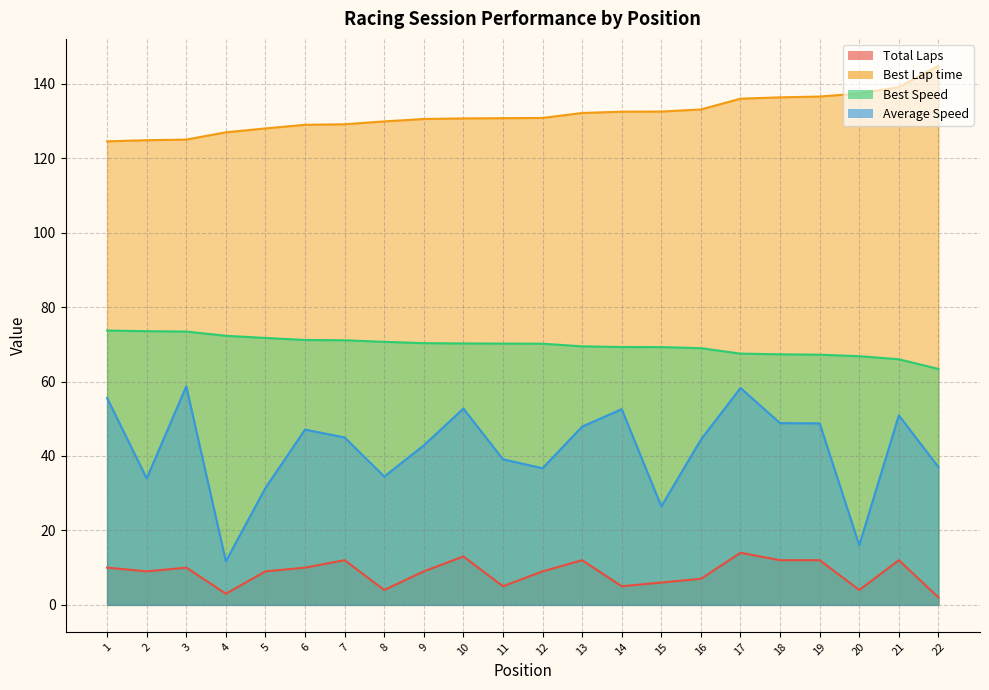

Where is Average Speed nearest to the value 35?

8